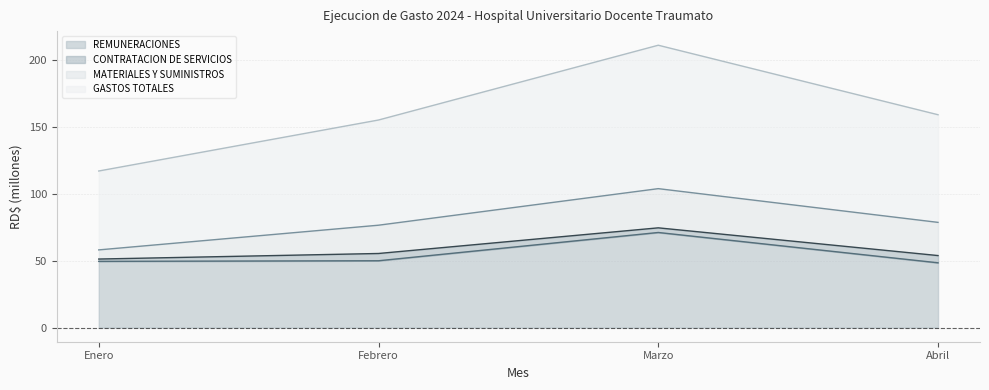

Does the chart display data point markers on the line(s)?

No